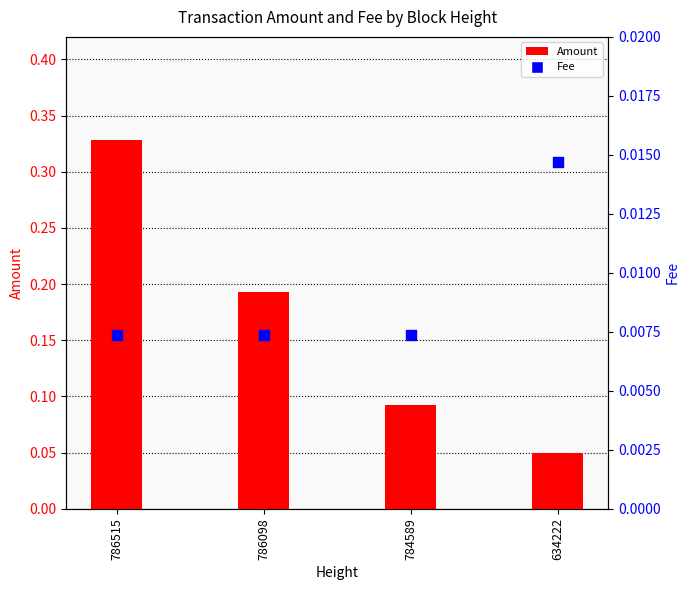

Is the value of Amount at 786515 greater than the value of Fee at 786098?

Yes